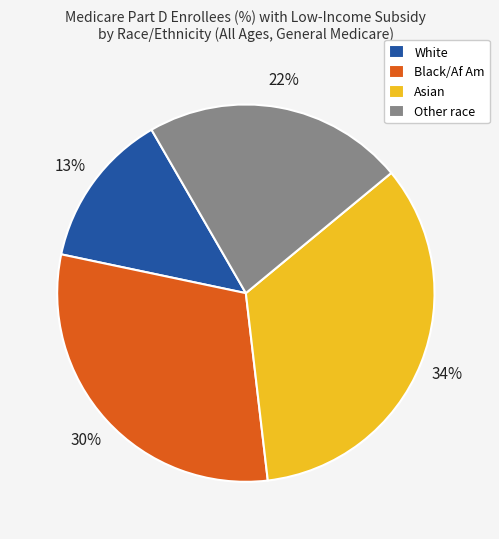

Which category has the biggest portion of the pie?

Asian